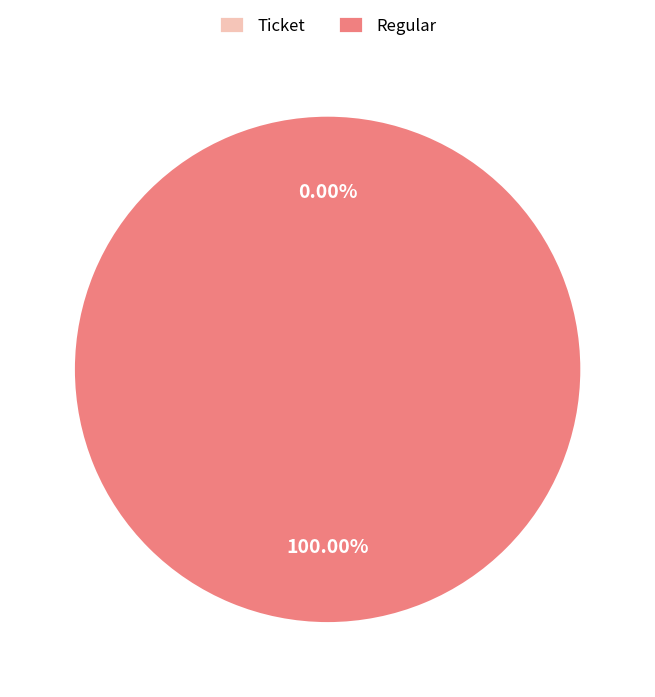

Rank the categories by value from lowest to highest.

Ticket, Regular